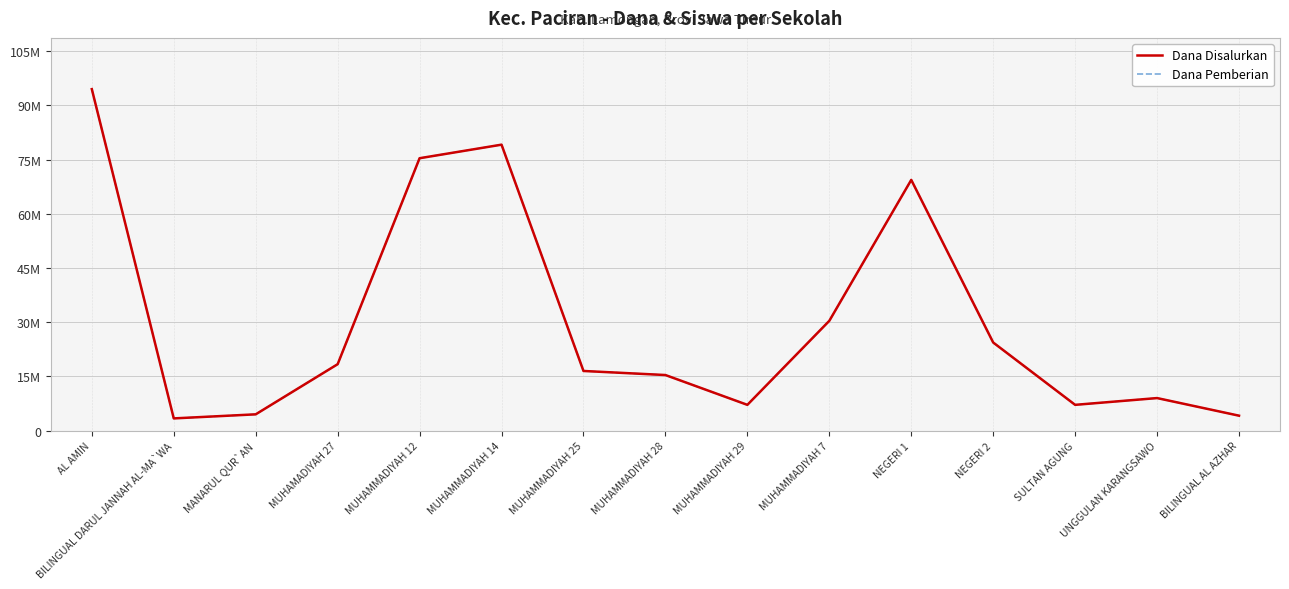

The Dana Pemberian series shows 75375000 at MUHAMMADIYAH 12. True or false?

True